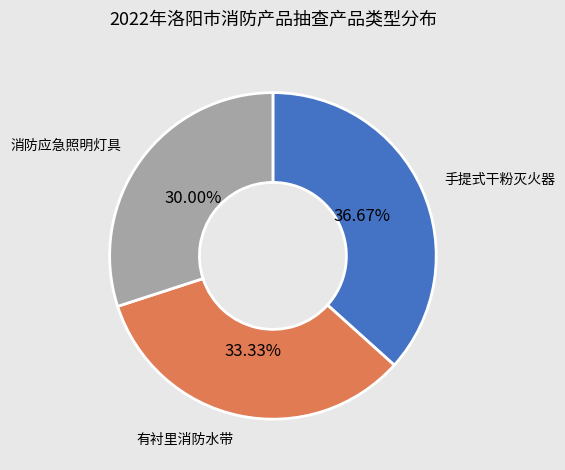

Which has a higher value, 消防应急照明灯具 or 有衬里消防水带?

有衬里消防水带